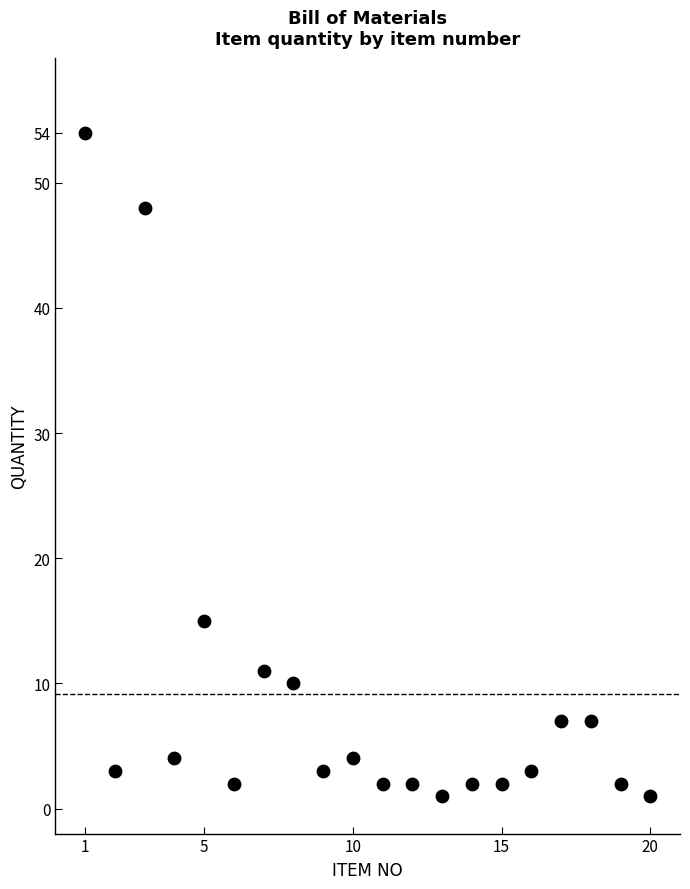

What is the range of Y values (max minus min)?

53